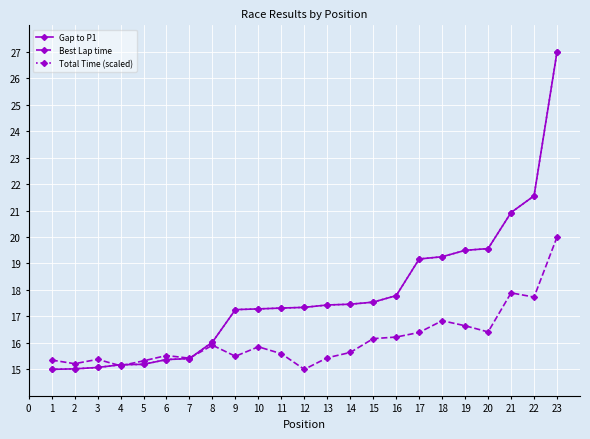

Between which two adjacent categories do Gap to P1 and Total Time (scaled) first intersect?

4 and 5